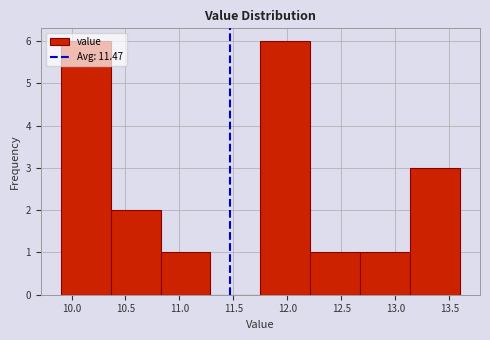

Reading left to right, transcribe this chart: for each bar, give the range it covers on the x-axis and its height. Neither the bar edges nor the heights are printed on the chart, so give them approximately, as read against the axes.

9.90 to 10.35: 6
10.35 to 10.85: 2
10.85 to 11.30: 1
11.30 to 11.75: 0
11.75 to 12.20: 6
12.20 to 12.70: 1
12.70 to 13.15: 1
13.15 to 13.60: 3